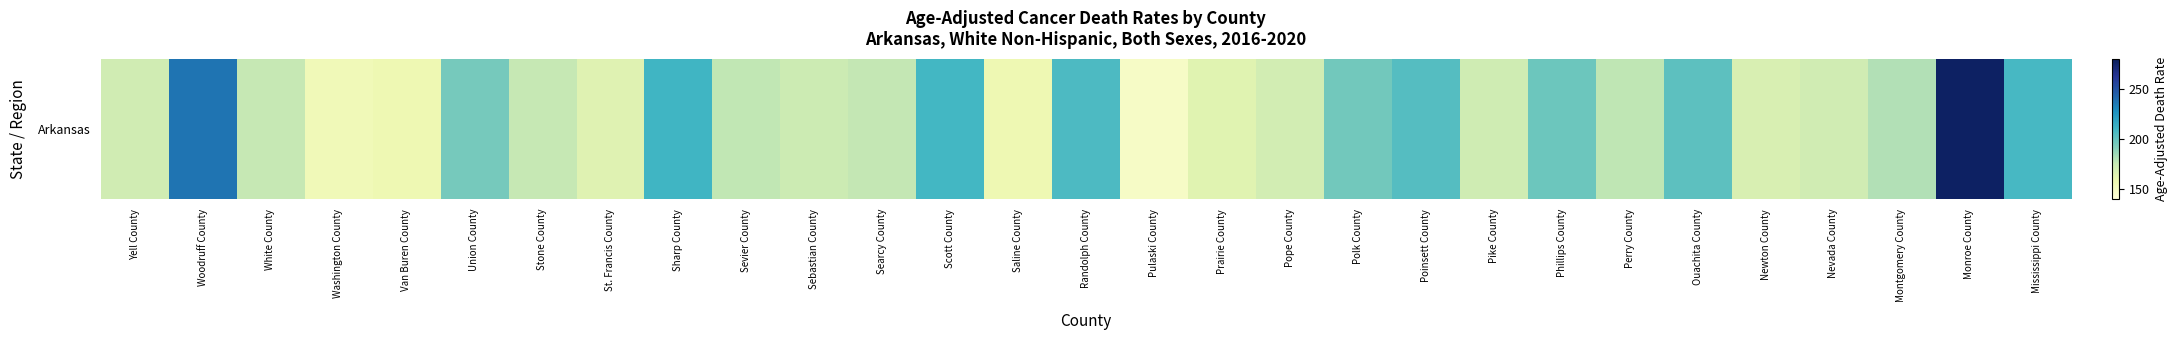

What is the sum of the values at Pope County and White County?

345.2